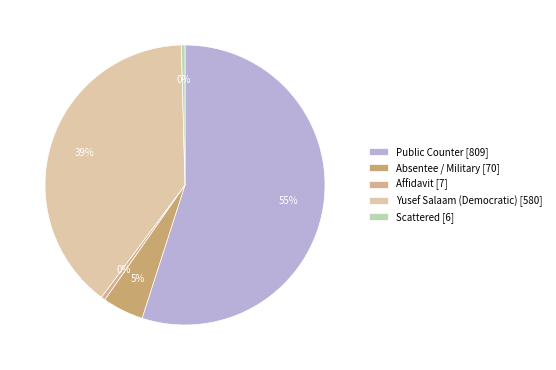

How many segments does this pie chart have?

5